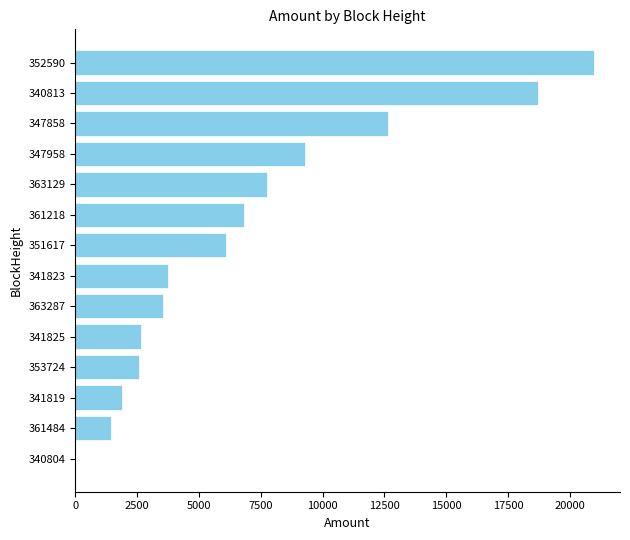

Where is the data nearest to the value 10494?

347958